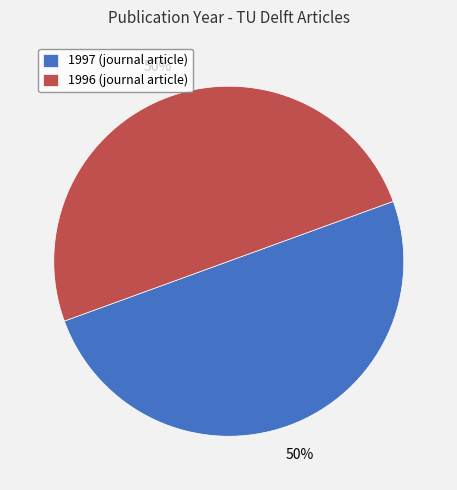

Is it true that 1996 (journal article) is 36% of the pie?

False